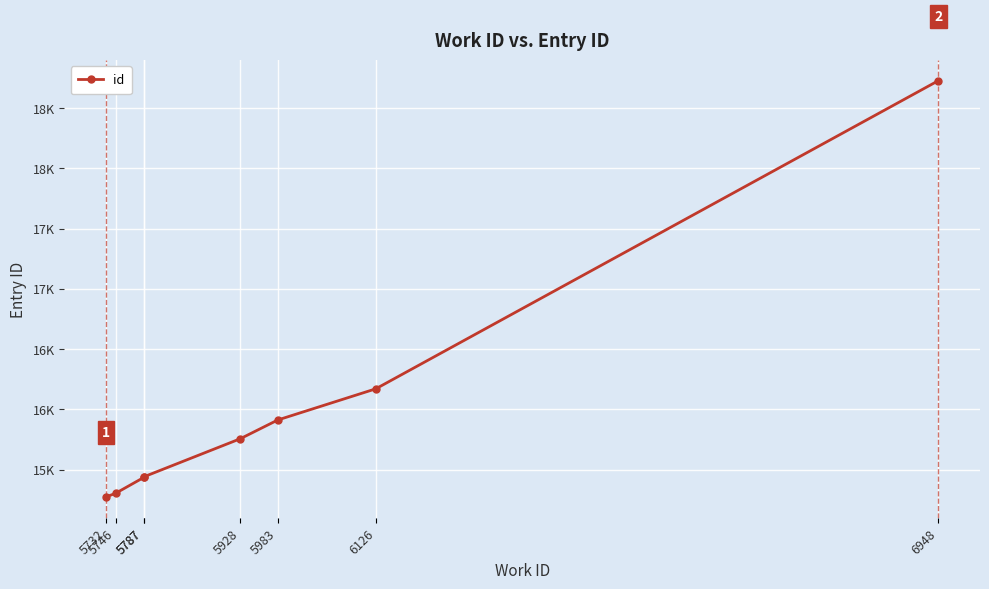

What value does the data have at 6948, to the nearest 10?

18730